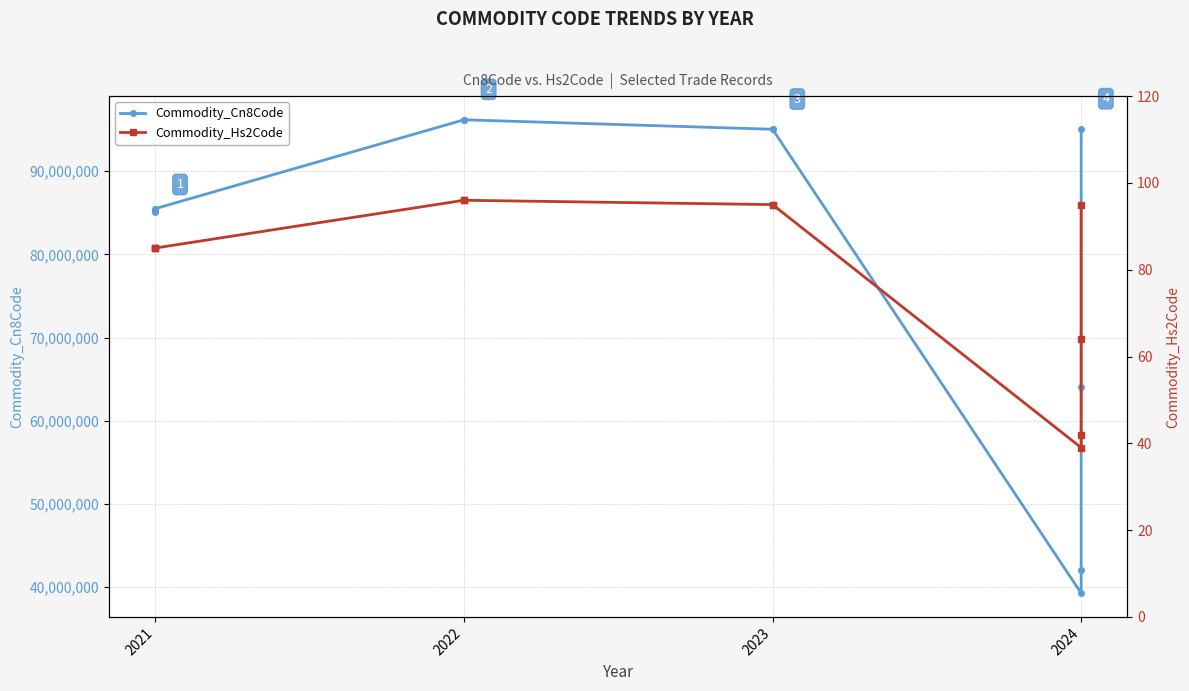

Is it true that Commodity_Hs2Code equals 41 at 2021?

False